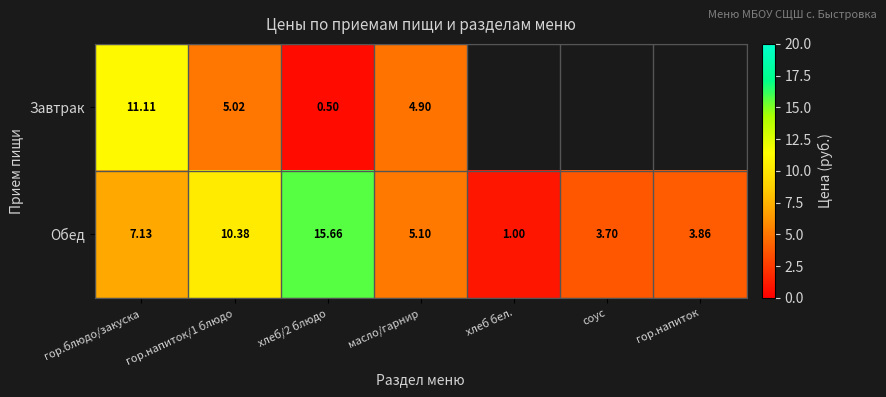

What is the smallest value displayed?

0.5